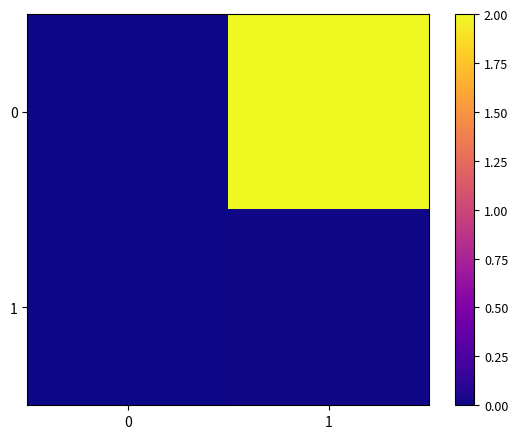

Reading left to right, list all the values displayed in this chart.

0: 0=0.0	1=2.0
1: 0=0.0	1=0.0